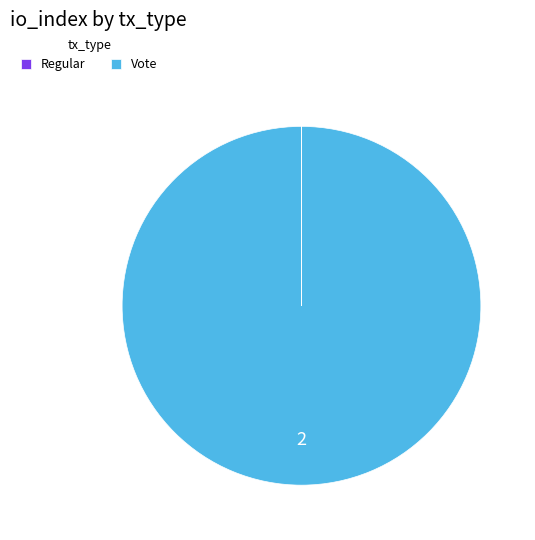

Which category accounts for the majority?

Vote